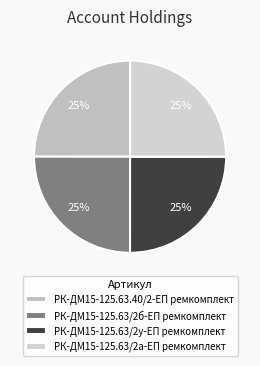

How many slices are in this pie chart?

4